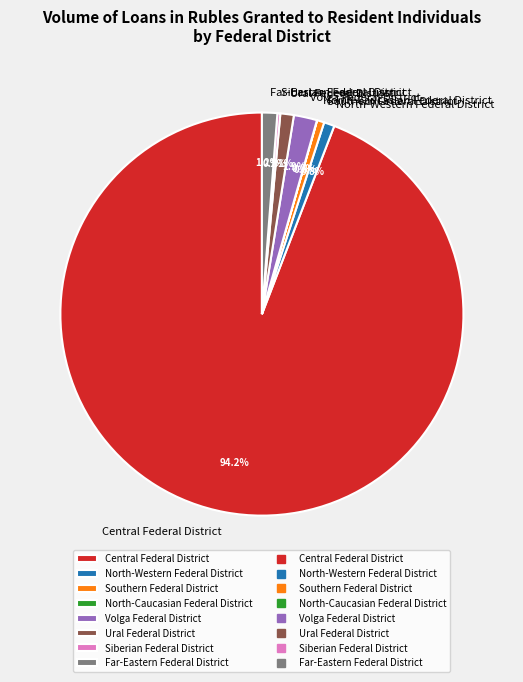

Which slice is the largest?

Central Federal District